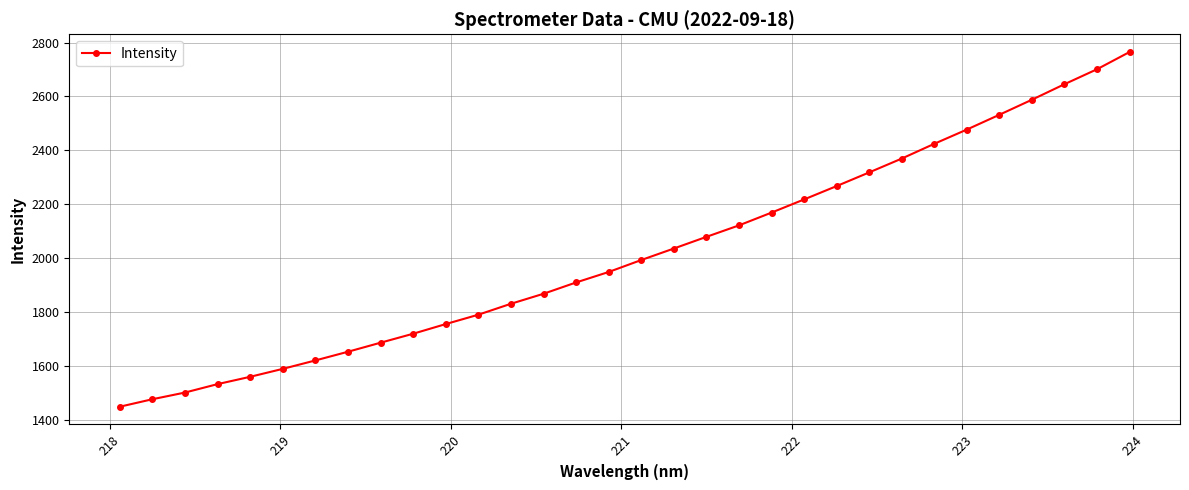

What is the greatest value displayed?

2764.9